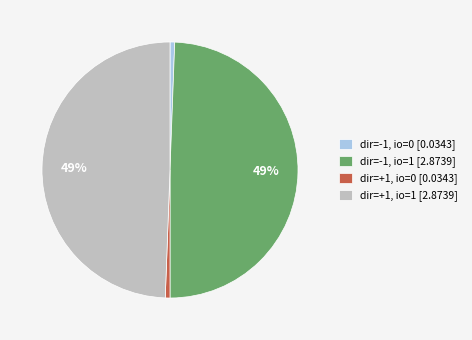

The dir=-1, io=1 [2.8739] slice represents 63% of the pie. True or false?

False